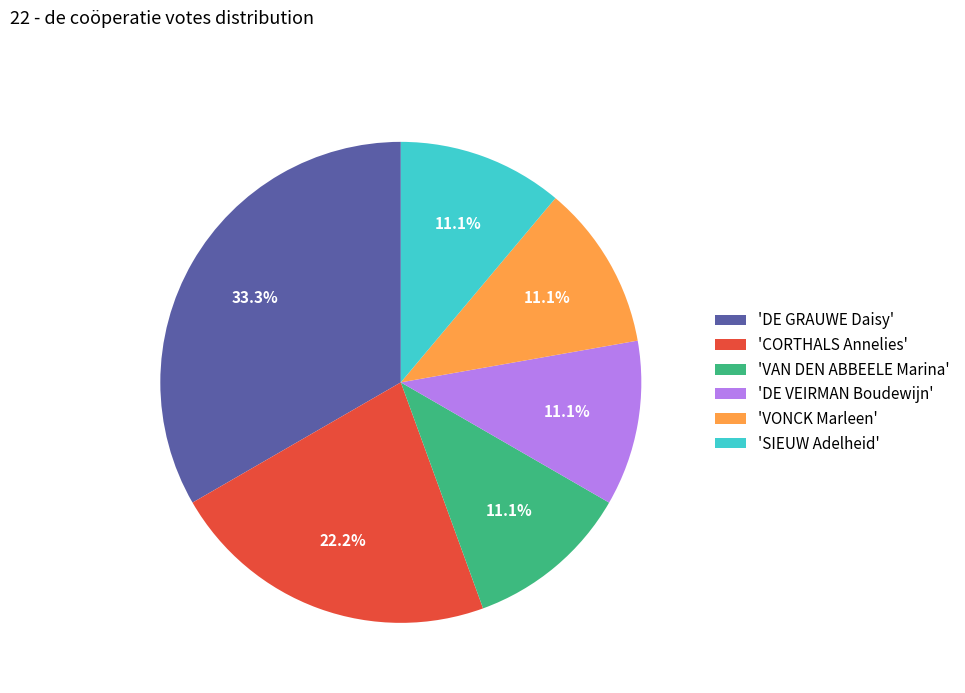

Combined, do 'CORTHALS Annelies' and 'SIEUW Adelheid' account for over 50%?

No